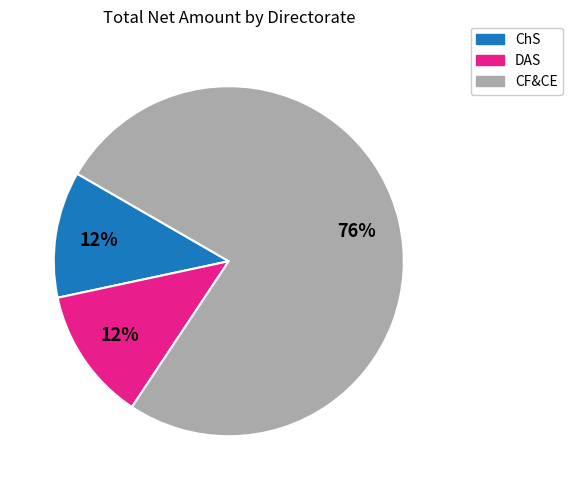

Does any single category account for the majority?

Yes